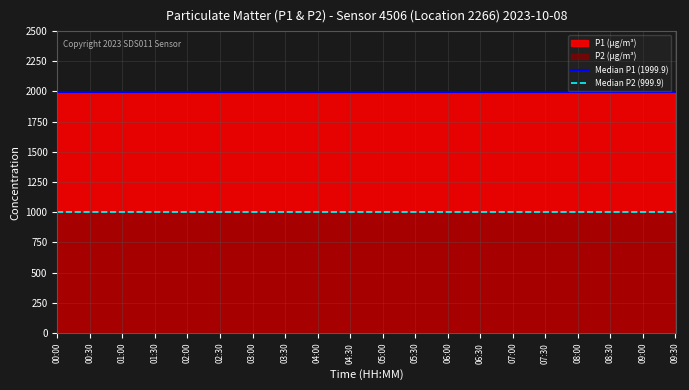

What is the greatest value displayed?

1999.9